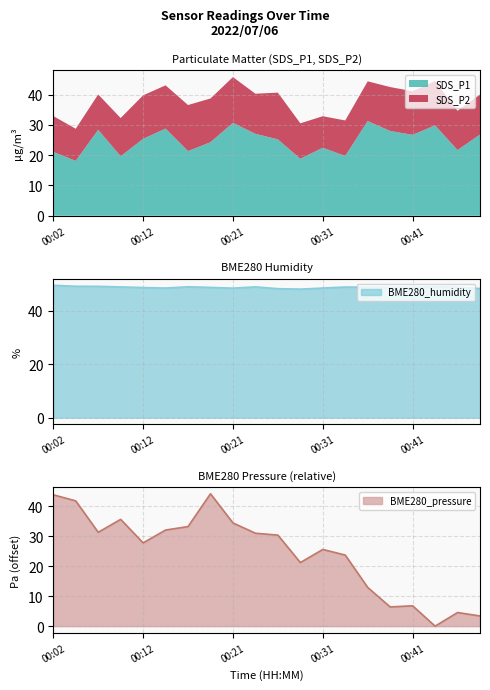

What is the lowest value of the BME280_humidity series?

48.1